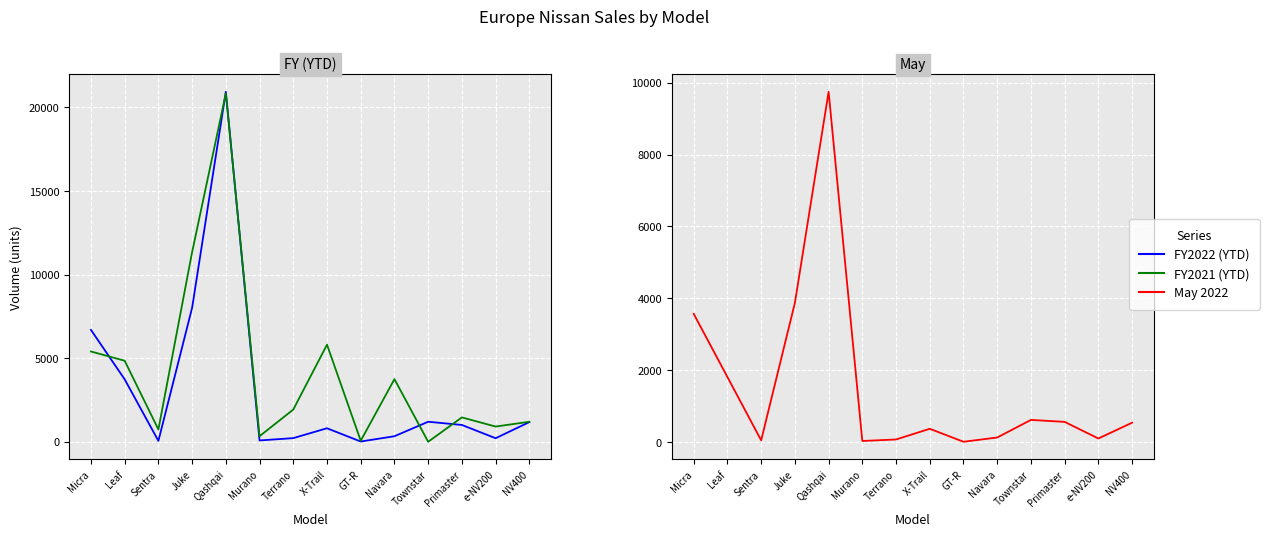

Which series has the largest total across all categories?

FY2021 (YTD)